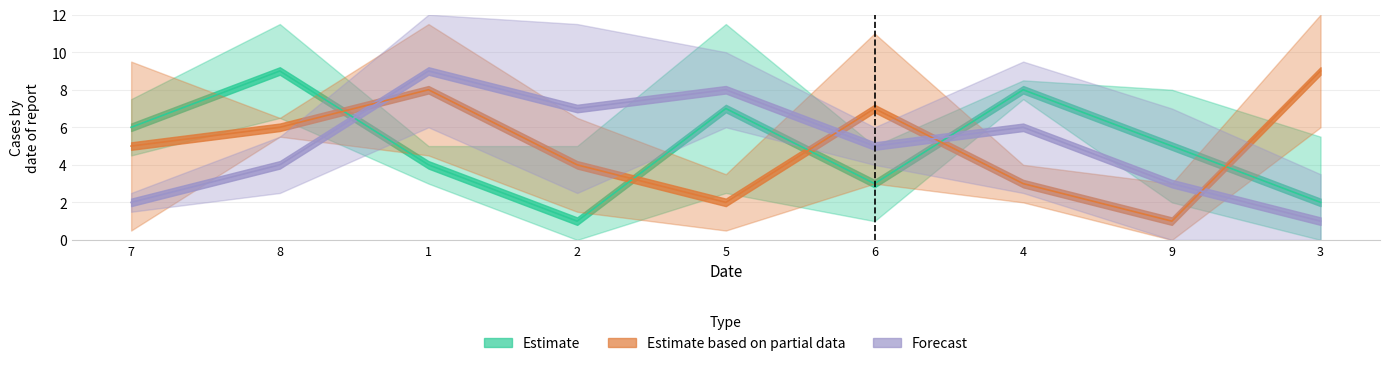

What is the value of the col_7 point at the 7th from the left?

6